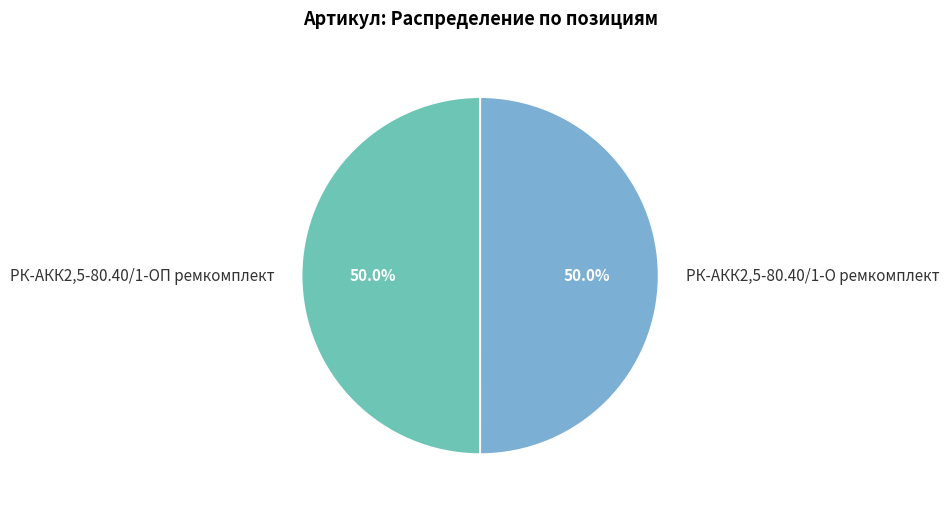

To the nearest percent, what portion does РК-АКК2,5-80.40/1-О ремкомплект represent?

50%